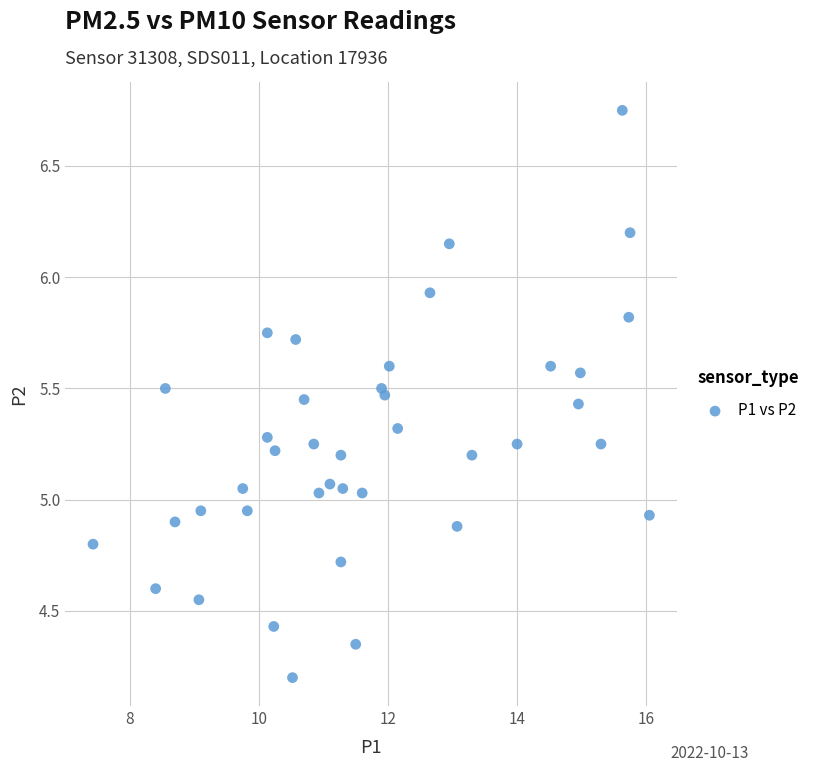

What is the range of X values (max minus min)?

8.6